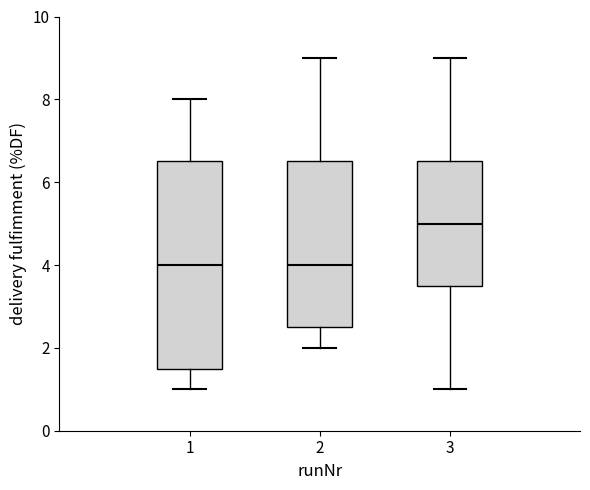

Reading left to right, read every box against the y-axis: the position of its median line, the range the box covers, and the ends of its whiskers. The values are not printed on the chart, so give them approximately, as read against the axis.

1: median 4.0, box 1.6 to 6.6, whiskers 1.0 to 8.0
2: median 4.0, box 2.6 to 6.6, whiskers 2.0 to 9.0
3: median 5.0, box 3.6 to 6.6, whiskers 1.0 to 9.0